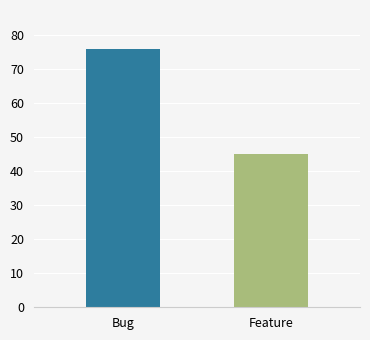

How many groups of bars are there?

2